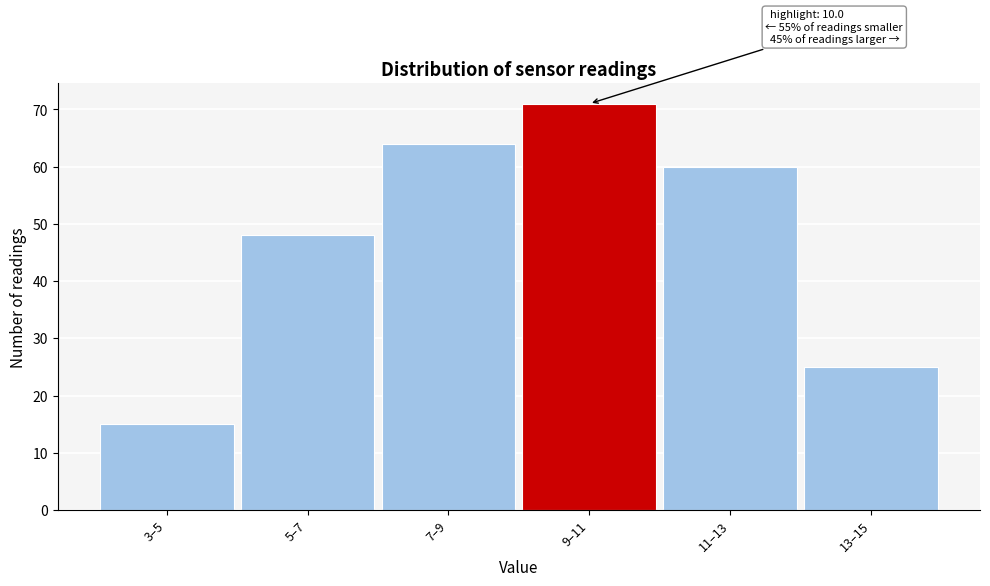

Reading left to right, what are all the values shown in this chart?

15	48	64	71	60	25